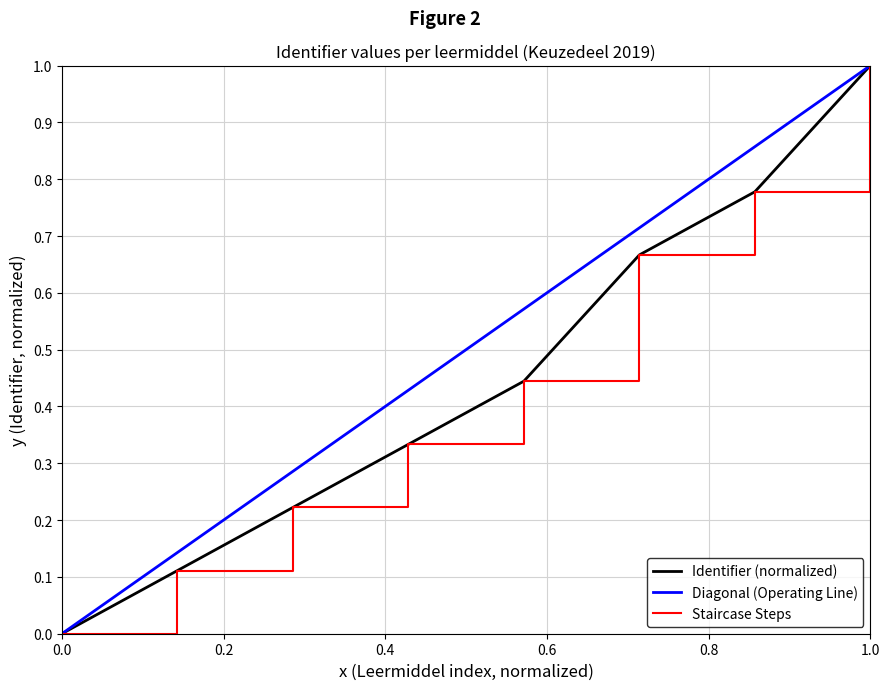

The value of Identifier (normalized) at 1.0 is 1.0. True or false?

True